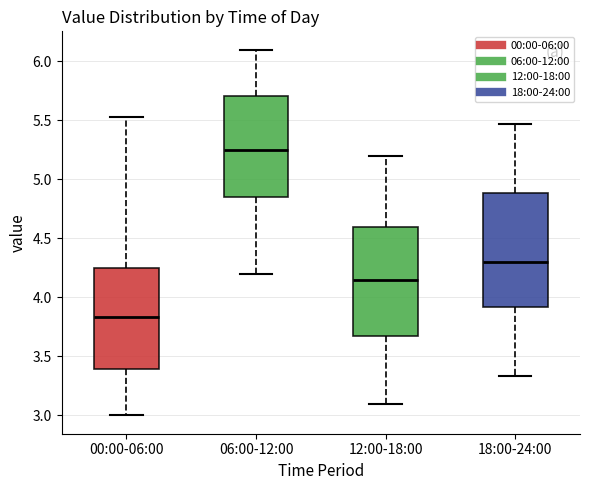

Which box has the highest median line?

06:00-12:00